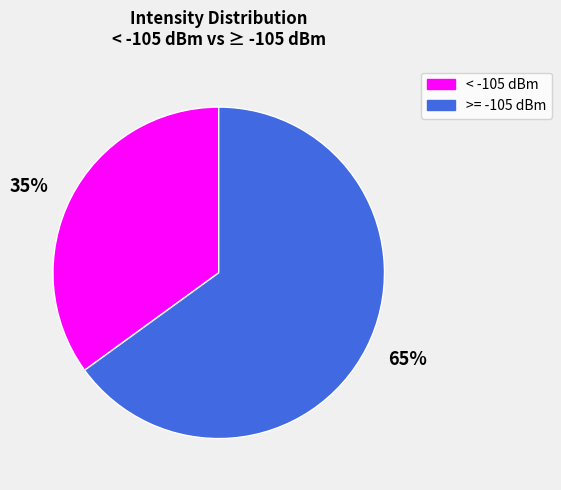

Which has a higher value, 35% or 65%?

65%